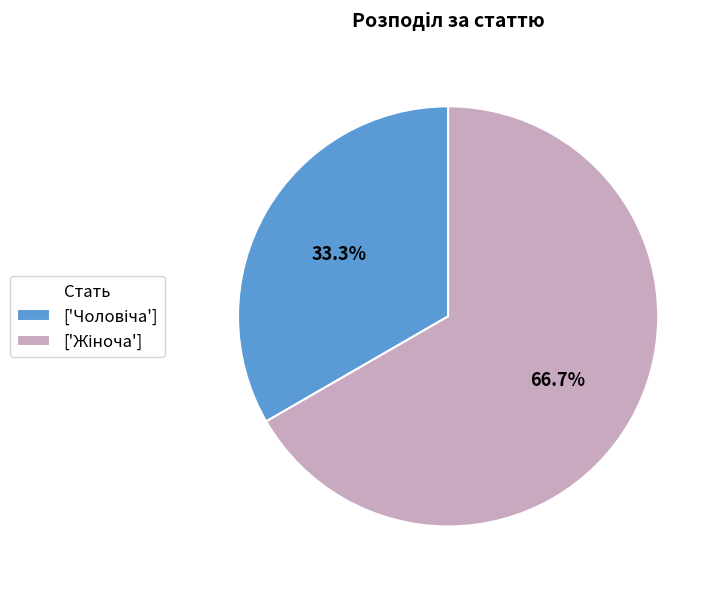

Is there any slice that represents more than half of the pie?

Yes